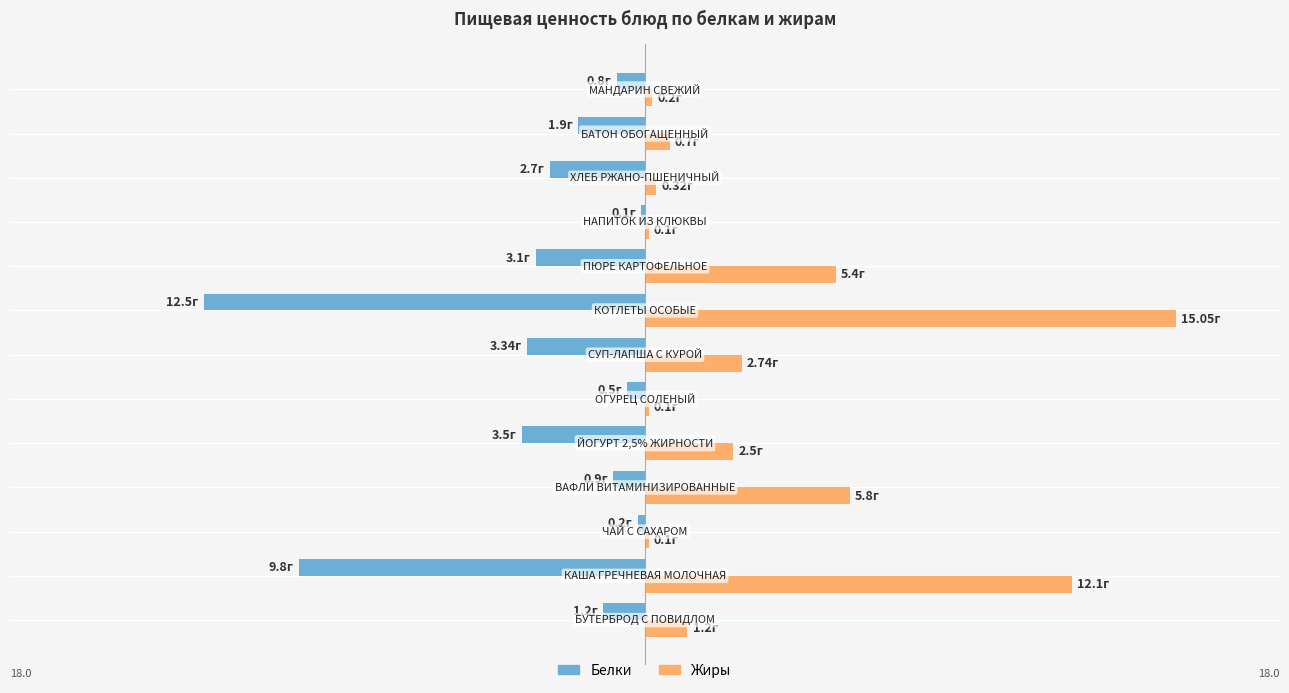

What are all the series names shown in the legend?

Белки, Жиры